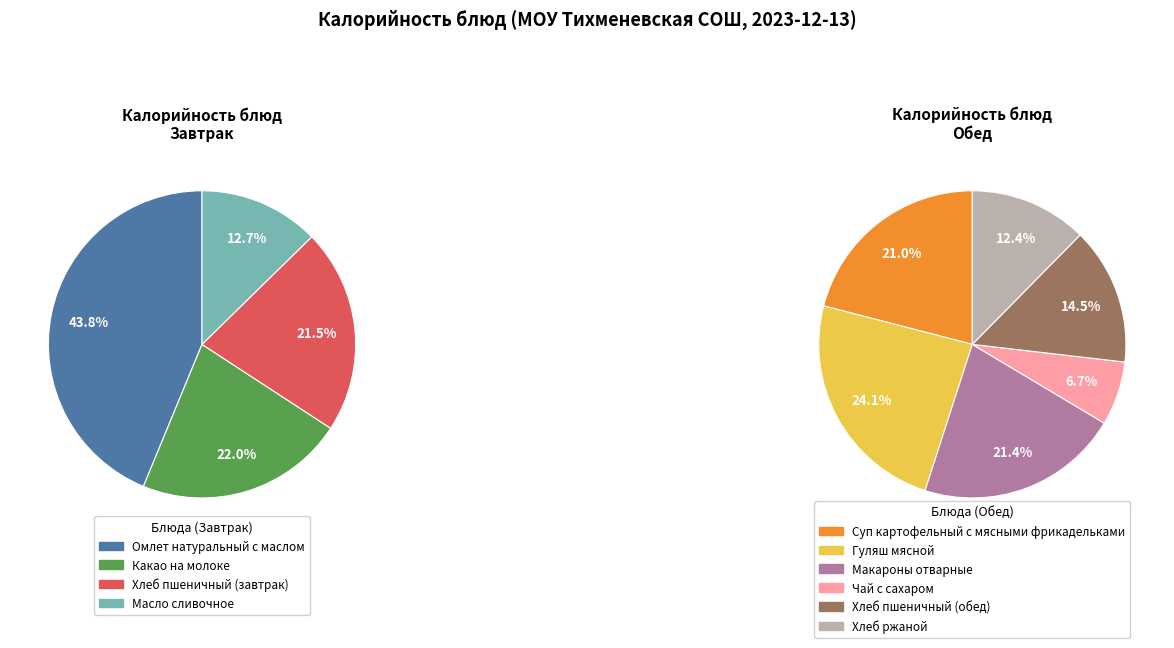

Rank the categories by value from highest to lowest.

Омлет натуральный с маслом, Гуляш мясной, Макароны отварные, Суп картофельный с мясными фрикадельками, Какао на молоке, Хлеб пшеничный (завтрак), Хлеб пшеничный (обед), Хлеб ржаной, Масло сливочное, Чай с сахаром